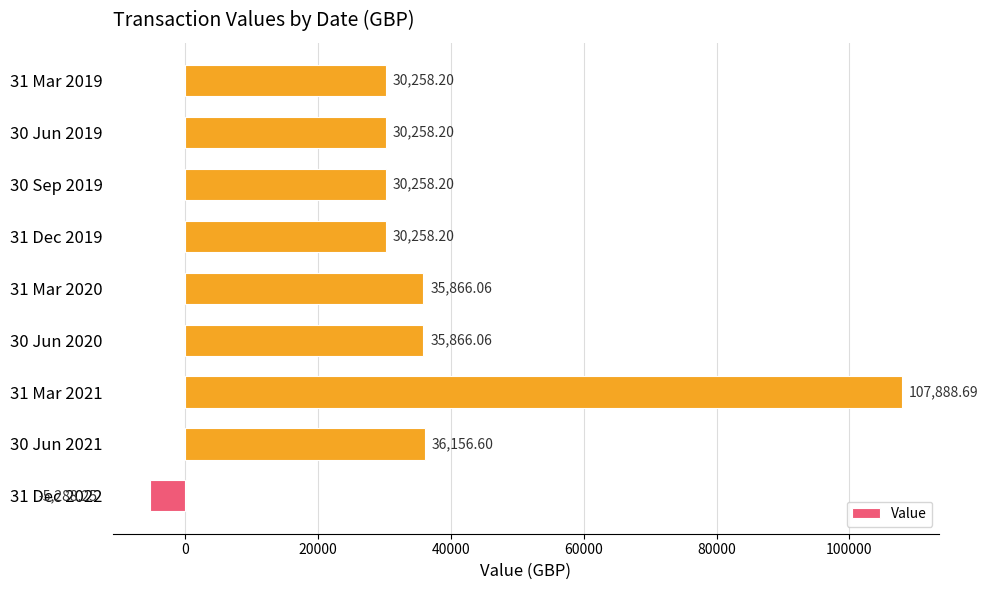

What is the change in value from 31 Mar 2021 to 30 Jun 2019?

-77630.5